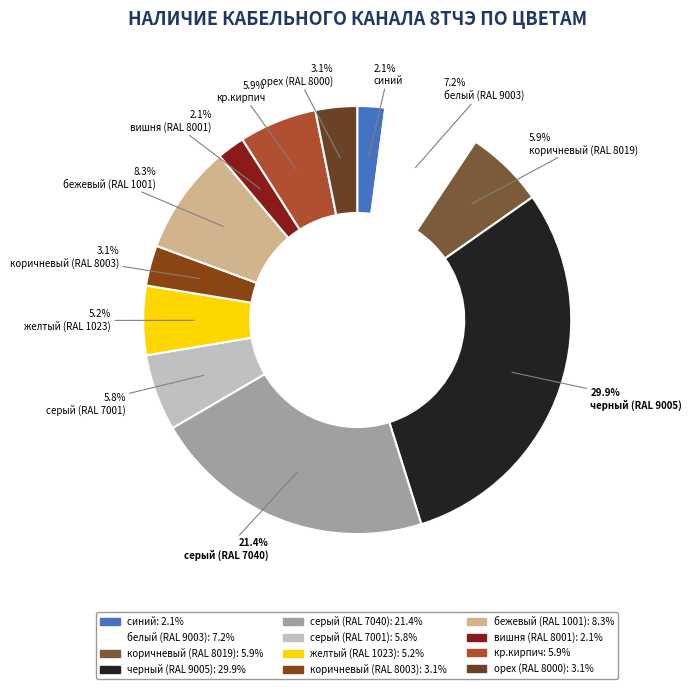

Does синий account for over 50% of the chart?

No